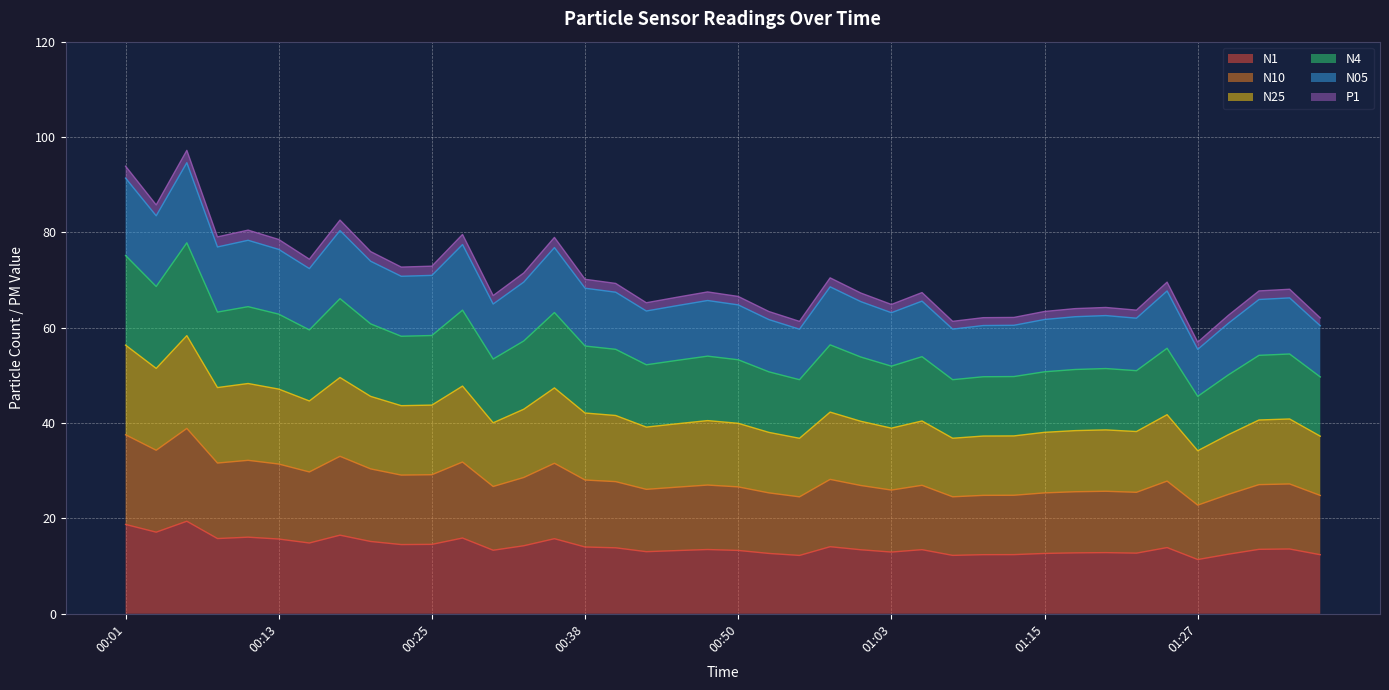

What is the lowest value of the N1 series?

11.4